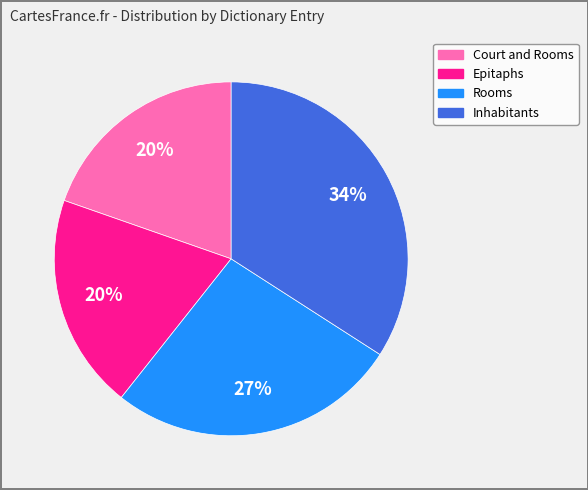

Is there any slice that represents more than half of the pie?

No